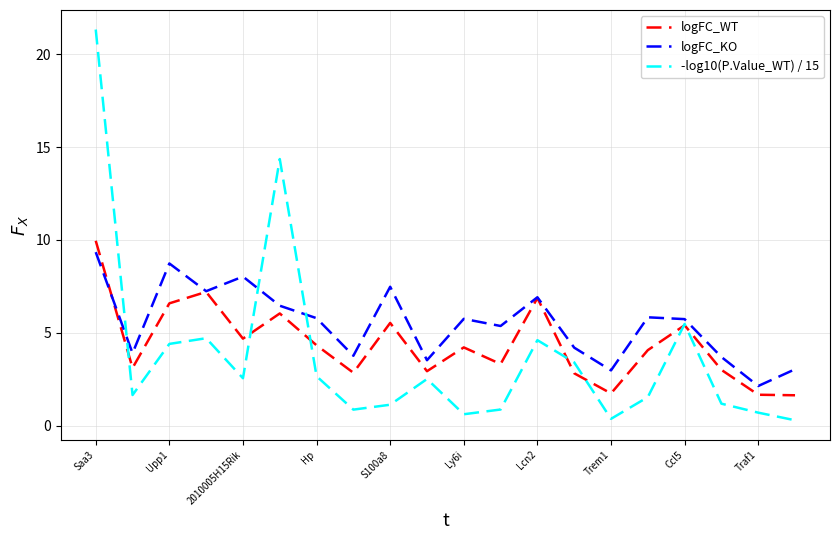

How many lines are shown in the chart?

3